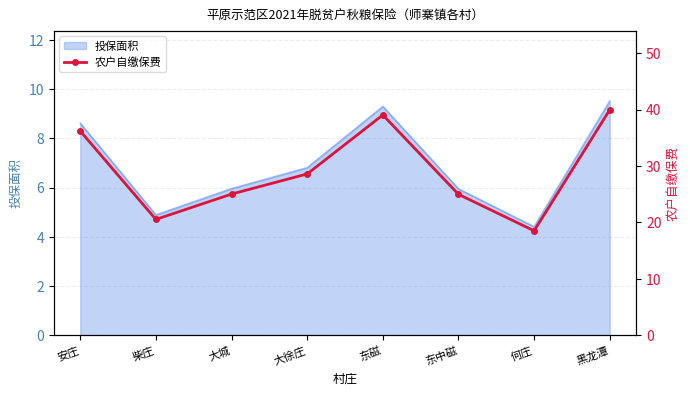

Approximately how many times larger is the value at 柴庄 compared to 安庄?

0.6